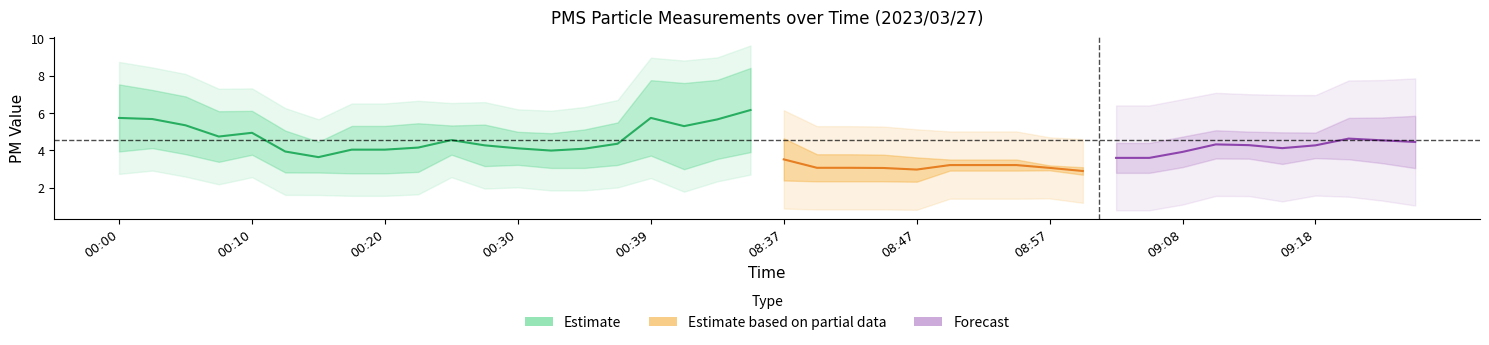

Does the chart have visible grid lines?

No